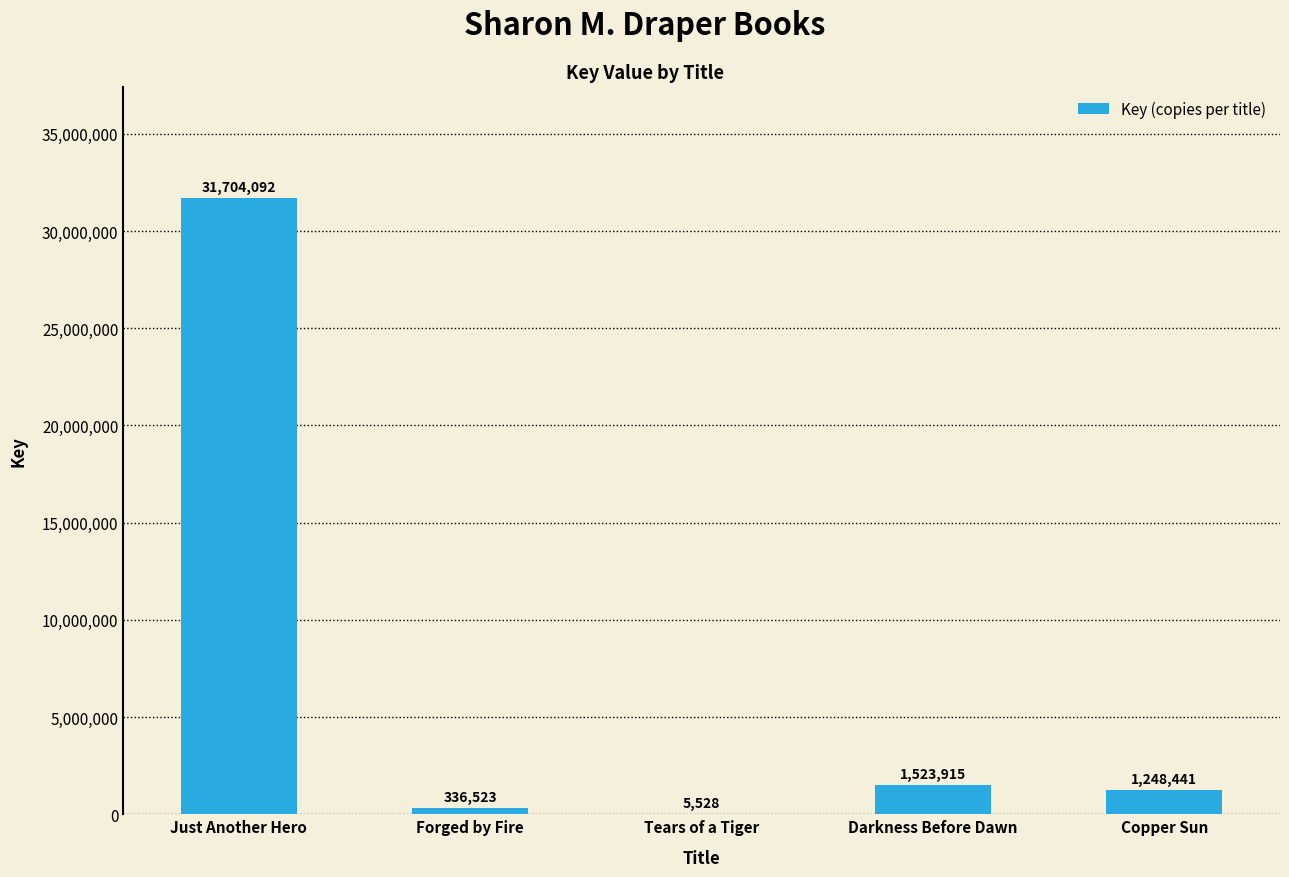

At which label does the data first exceed 1248441?

Just Another Hero